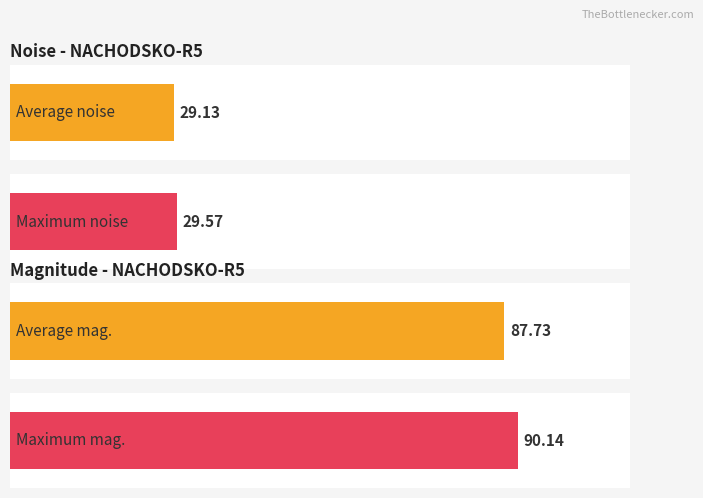

Between 0.170667 and 0.341333, which series saw the biggest shift?

Average mag.